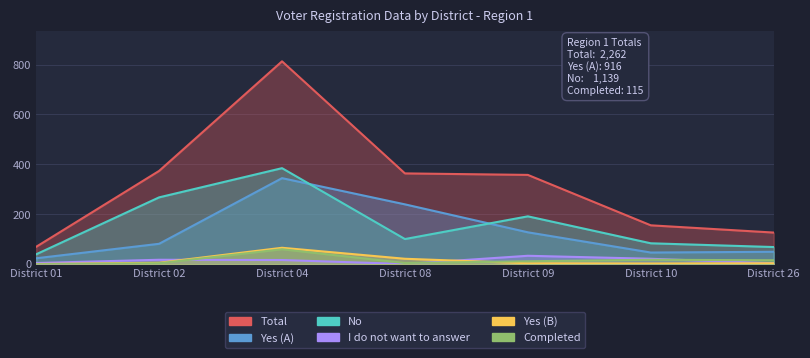

What is the difference between the maximum and second lowest values in the Yes (B) series?

63